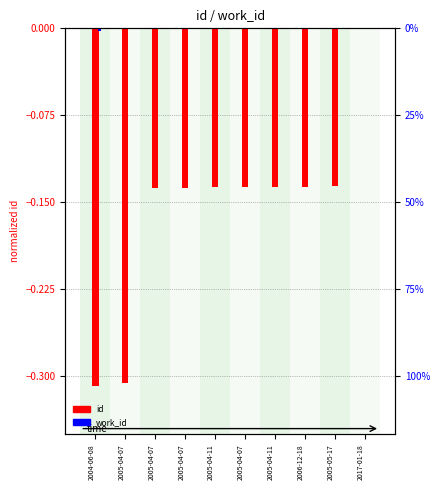

The id (normalized) series shows -0.1 at 2005-04-07. True or false?

True